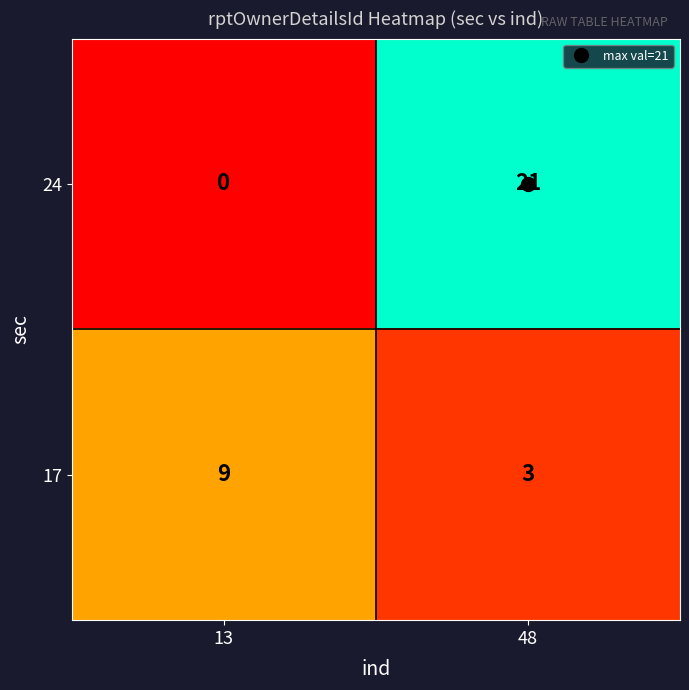

At which category is the sum across all series the highest?

48